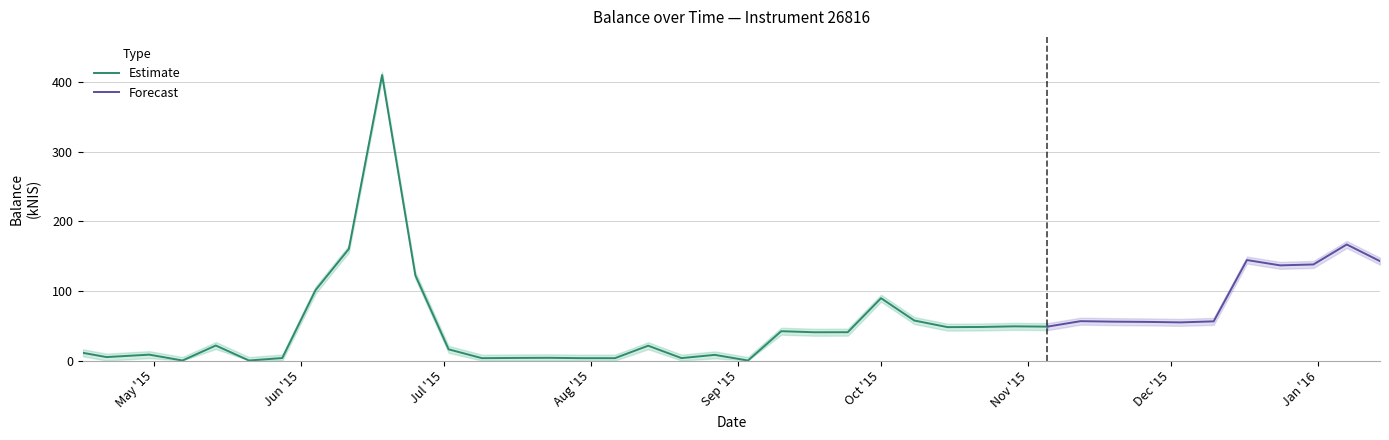

What is the change in value from 2015-09-24 to 2015-10-08?

+16.8